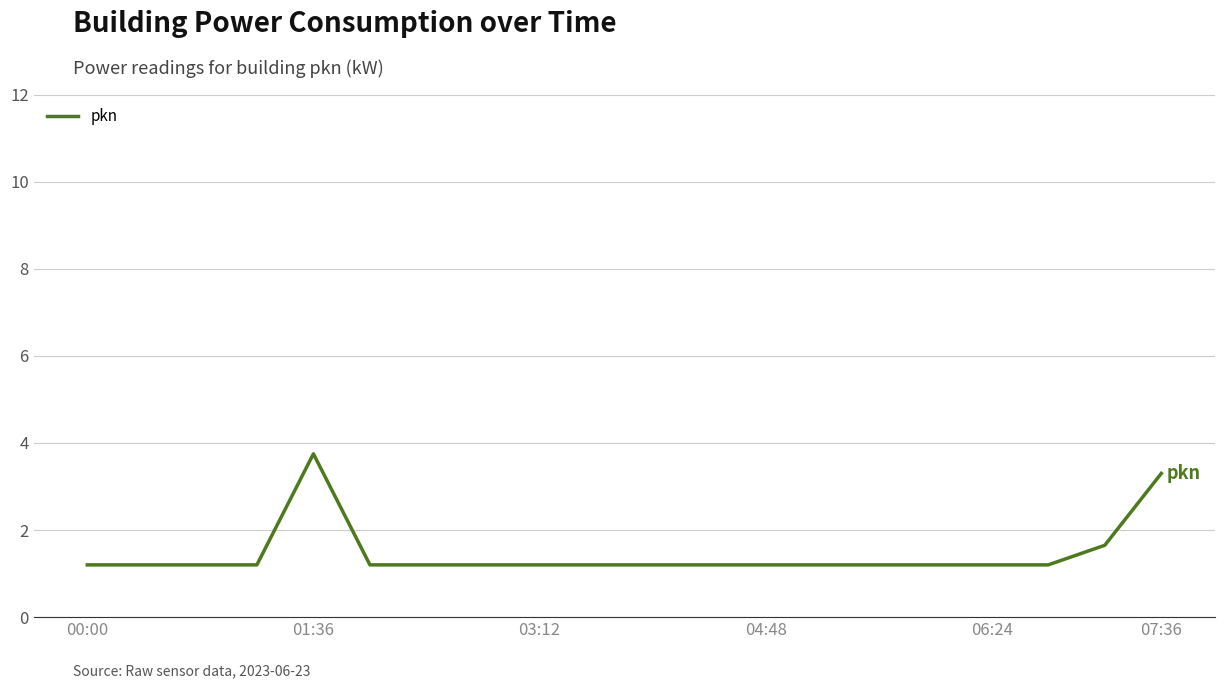

What is the sum of all values?

29.1